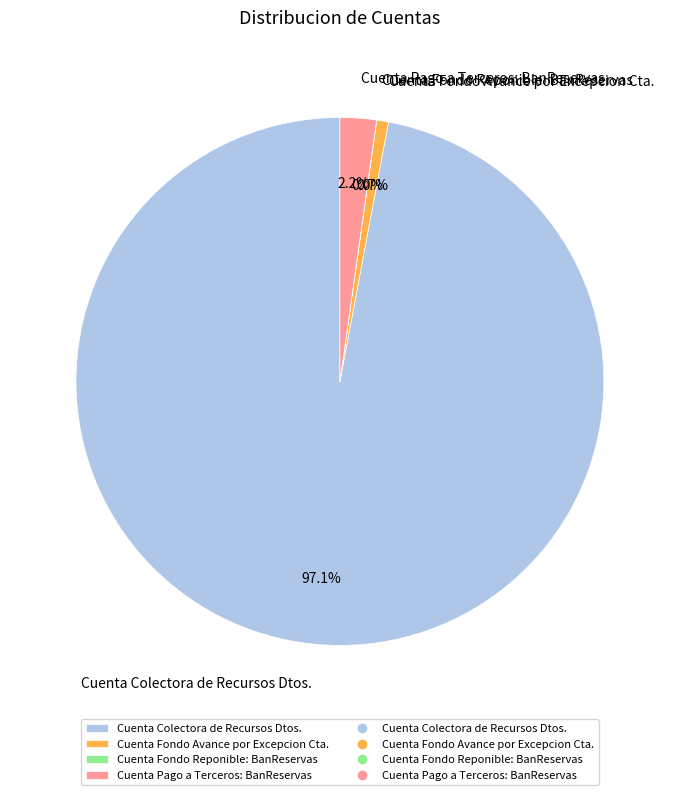

To the nearest percent, what is the combined percentage of Cuenta Pago a Terceros: BanReservas and Cuenta Fondo Avance por Excepcion Cta.?

3%